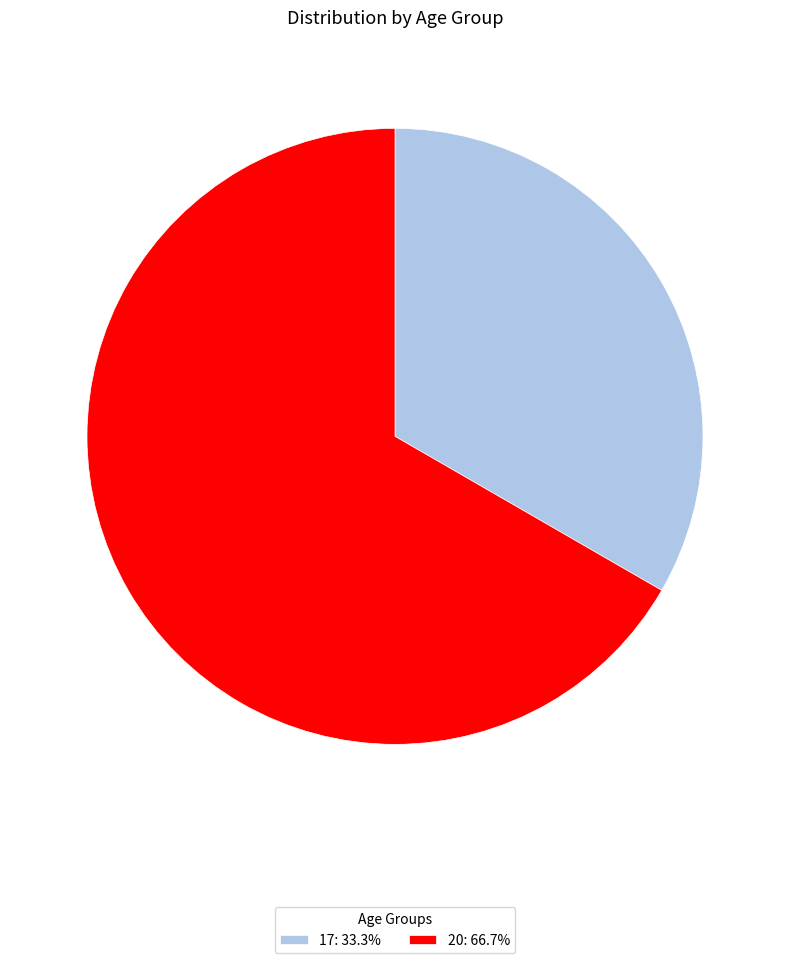

Does any single category account for the majority?

Yes